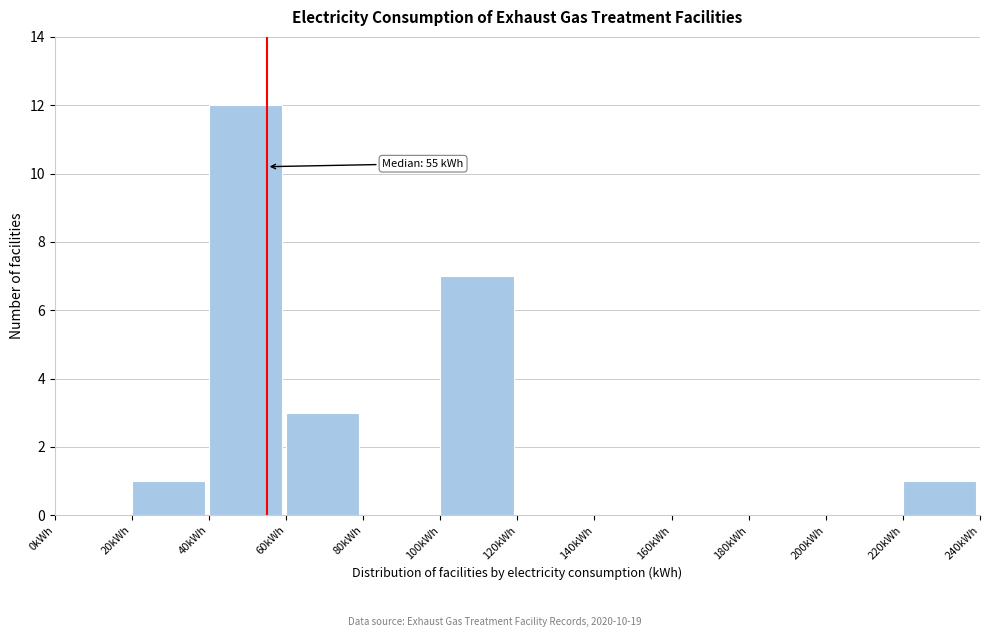

Which range on the x-axis has the tallest bar?

40 to 60